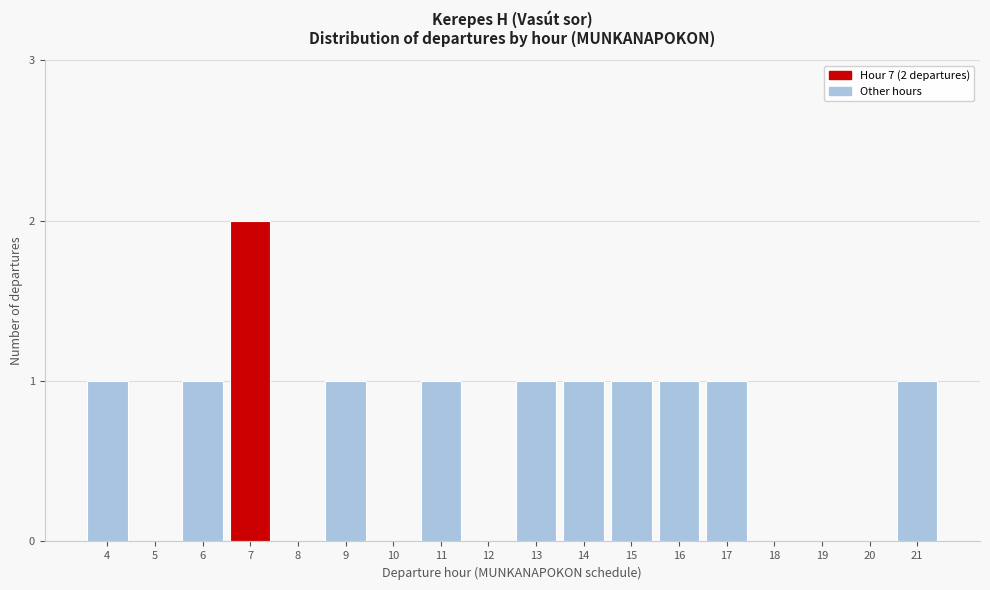

Reading right to left, transcribe all the data shown in this chart.

21=1	20=0	19=0	18=0	17=1	16=1	15=1	14=1	13=1	12=0	11=1	10=0	9=1	8=0	7=2	6=1	5=0	4=1